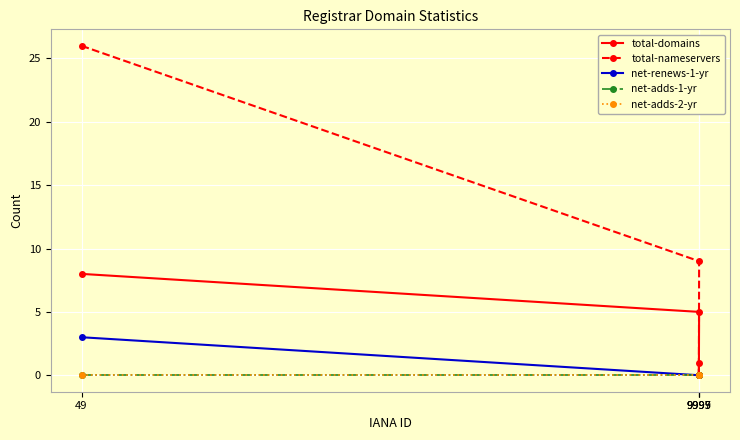

What is the label of the 1st point from the left?

49